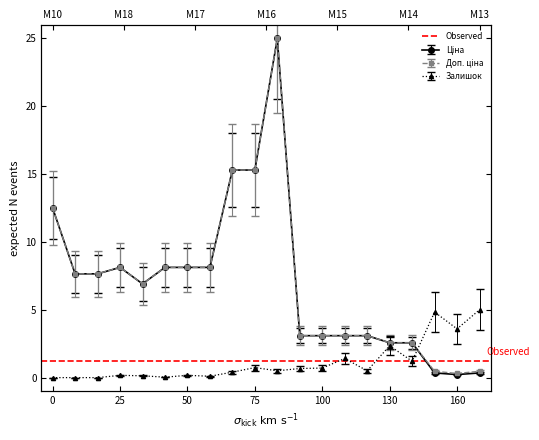

Which series has the widest spread of values?

Ціна